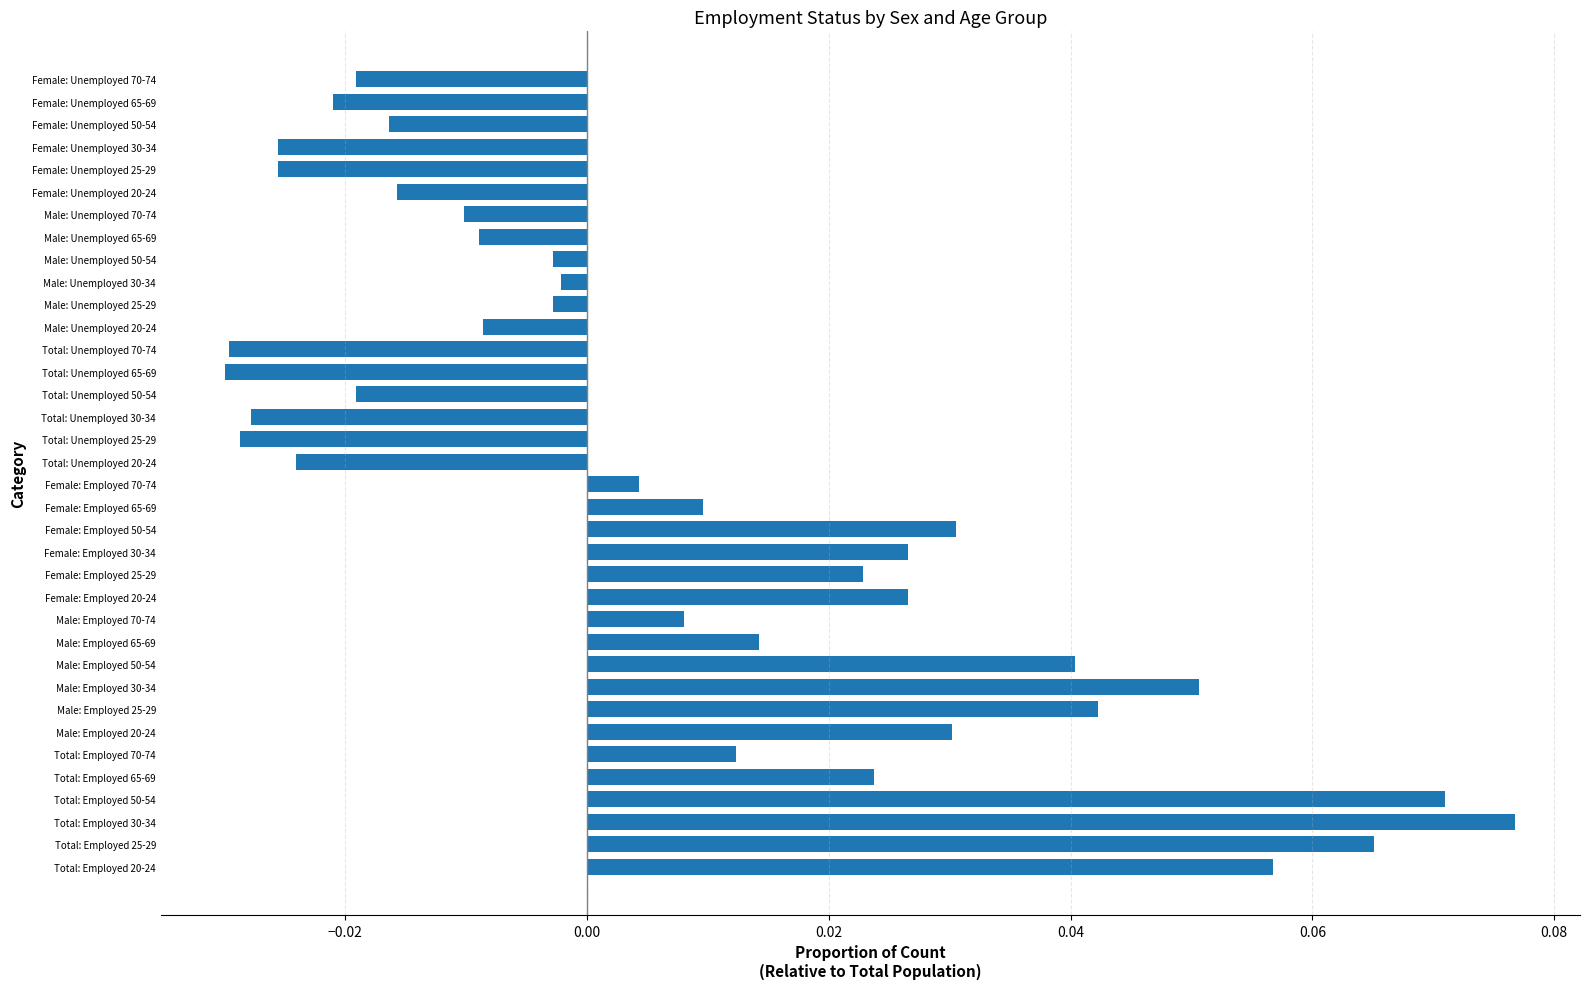

The value at Total: Employed 50-54 is 0.0. True or false?

False